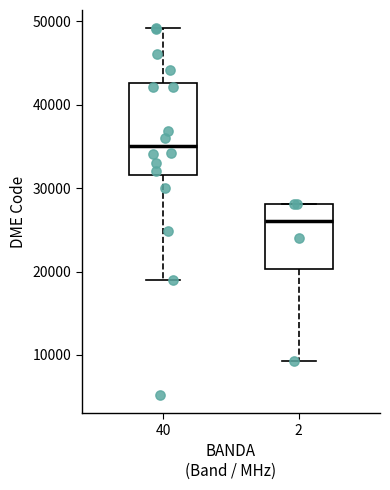

Comparing the boxes themselves (not the whiskers), which one is the tallest?

40